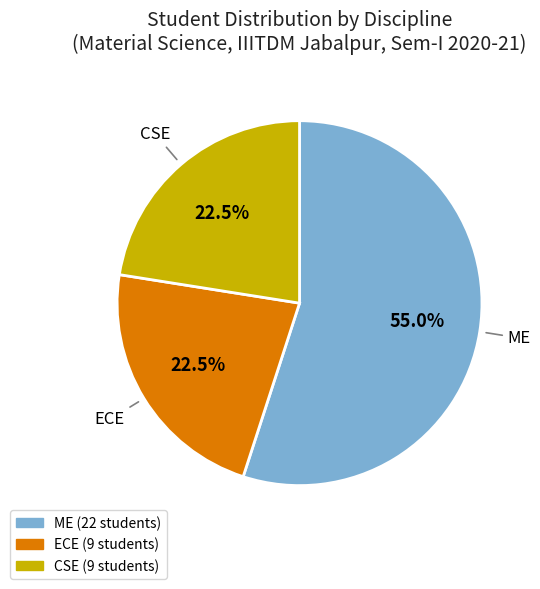

To the nearest percent, what is the difference between the largest and smallest slice percentages?

32%